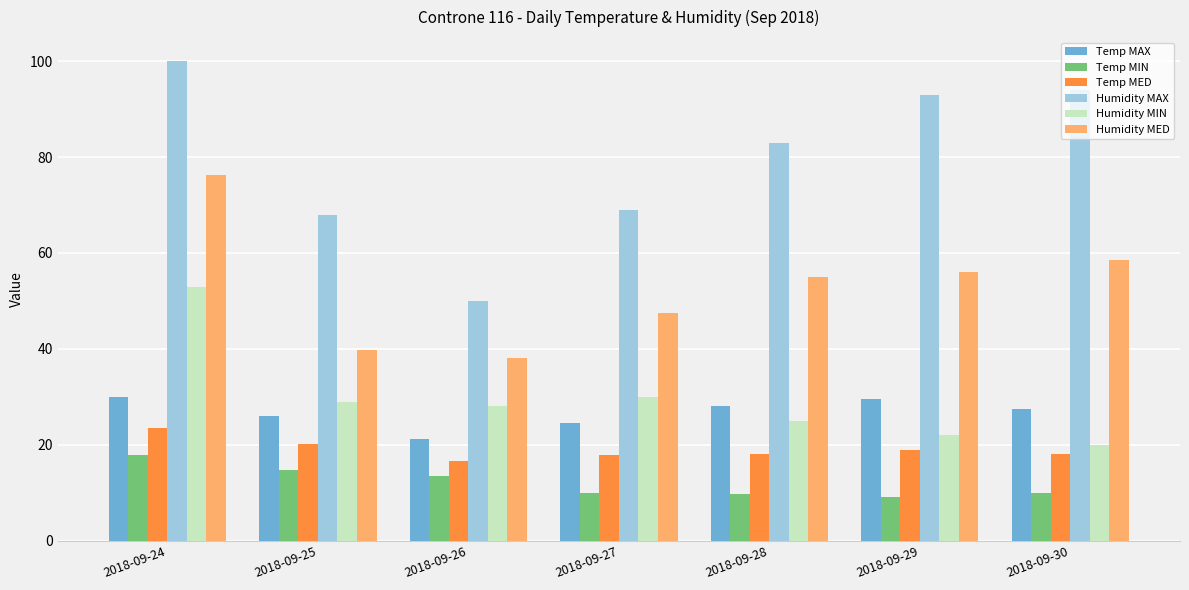

How many data points does each series have?

7